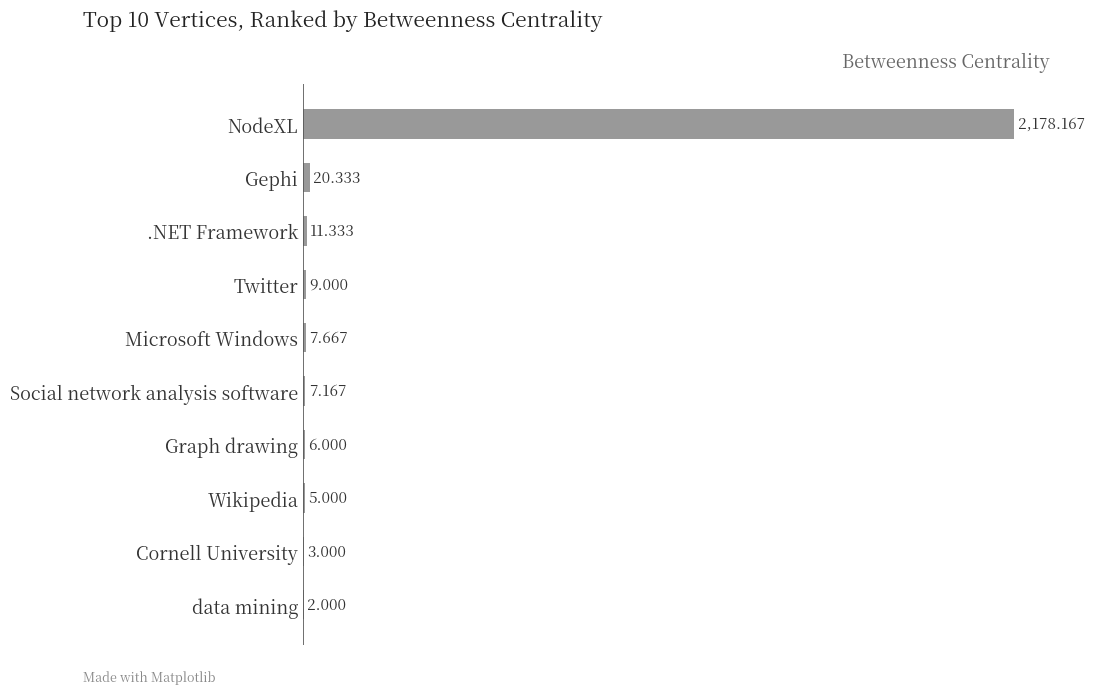

Which category has the highest value across all series?

NodeXL